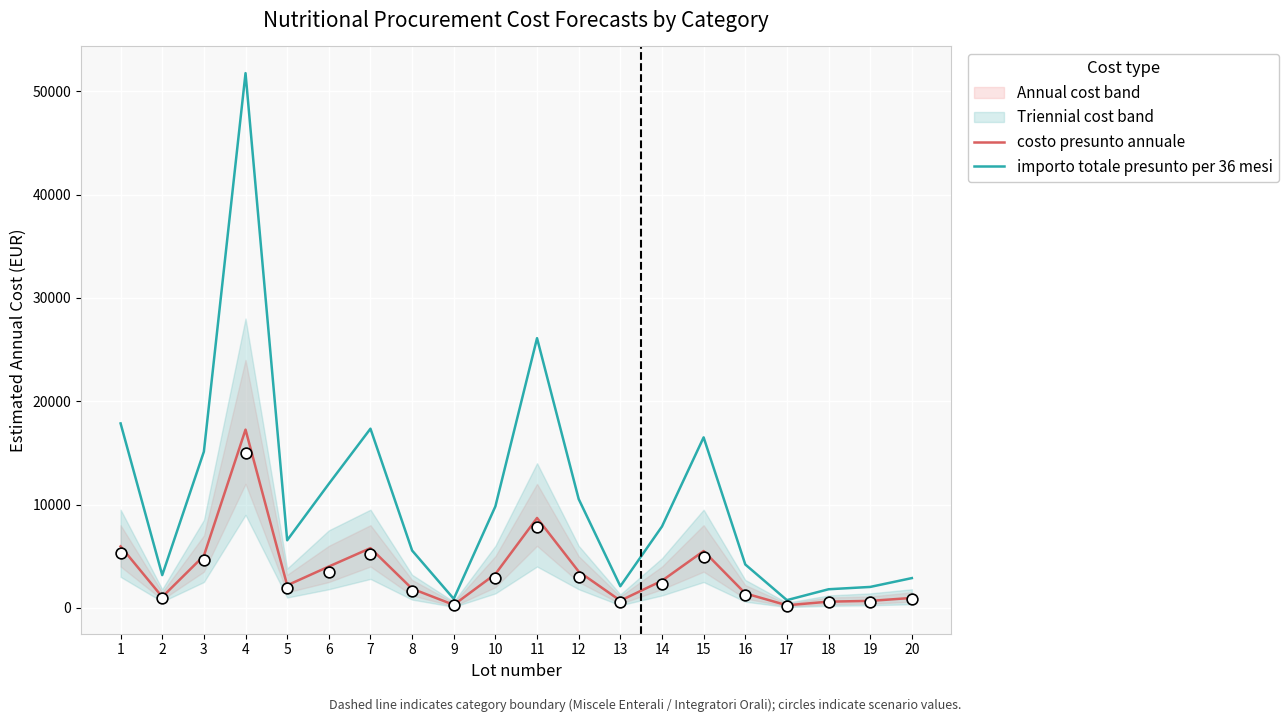

Which series contains the lowest Y value?

costo presunto annuale